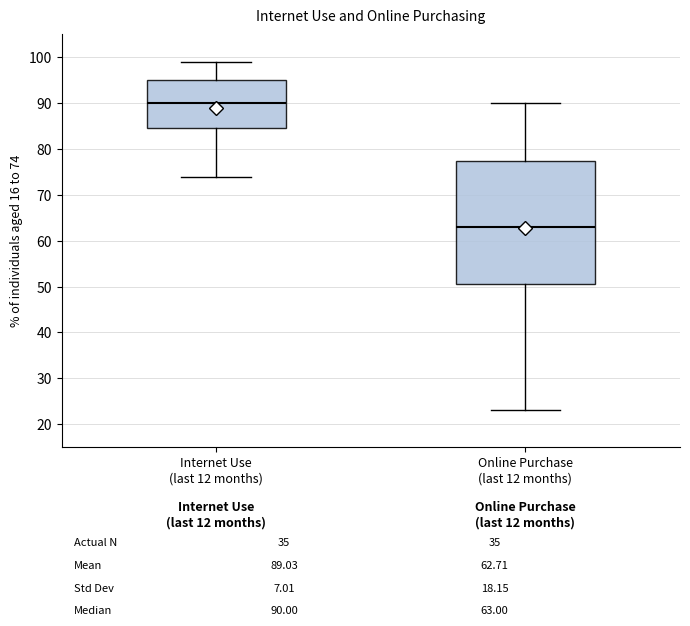

Which box's median line is the highest?

Internet Use (last 12 months)